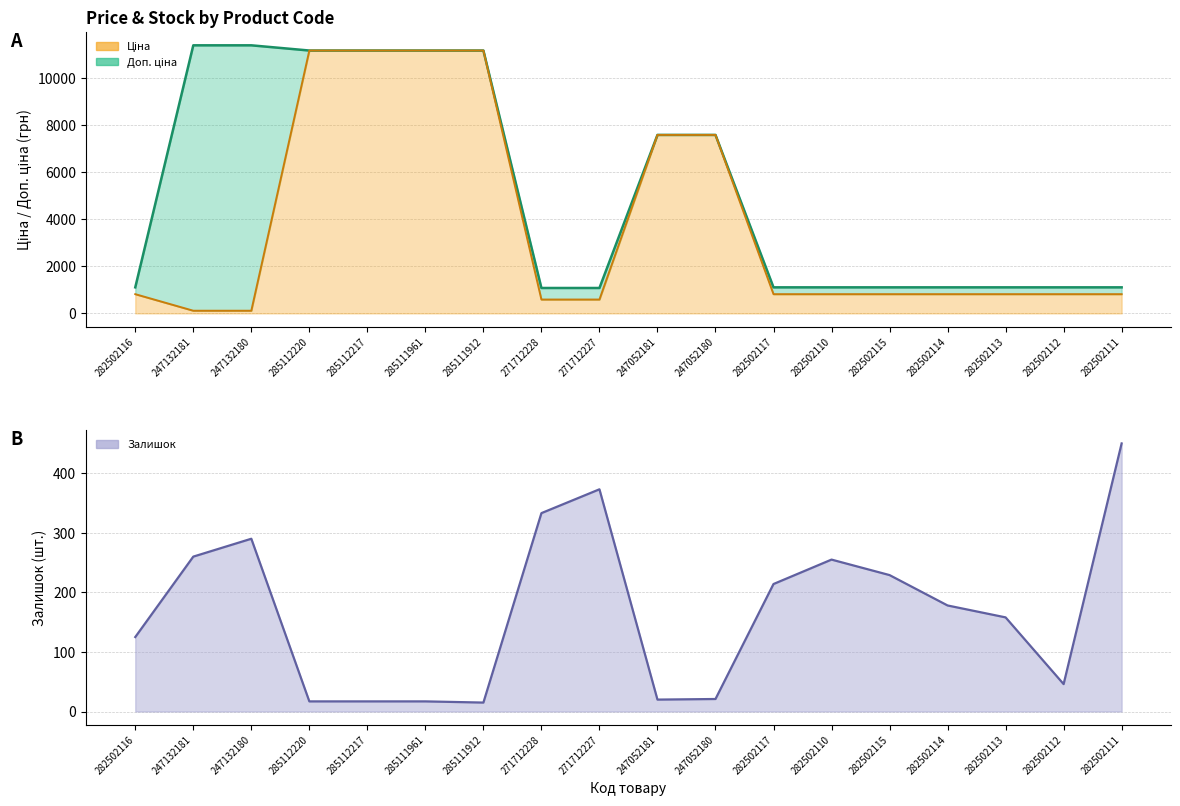

At how many categories does at least one series exceed 1862?

8